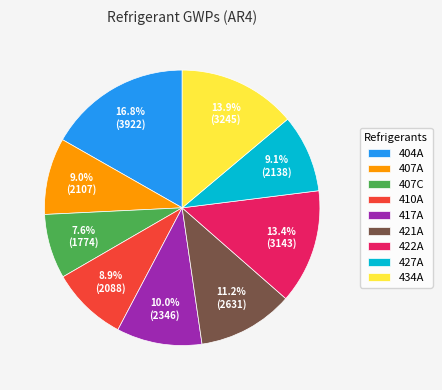

True or false: 434A accounts for 9% of the total.

False